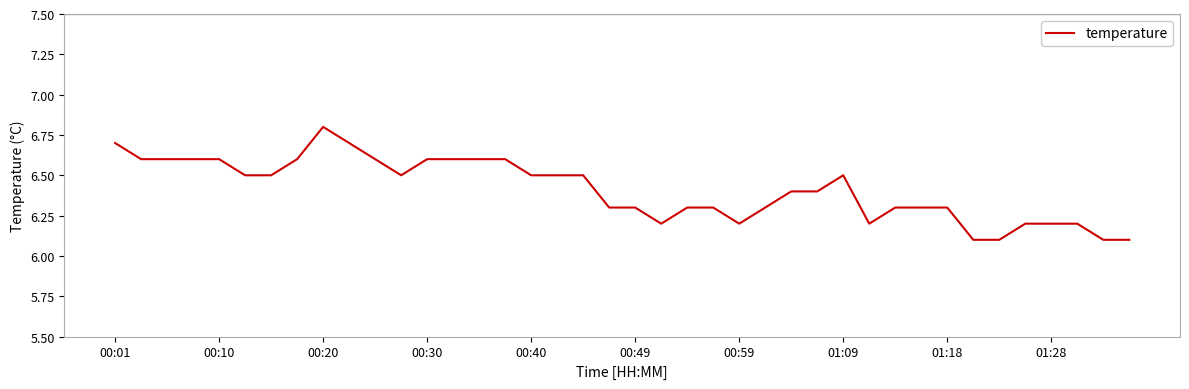

What is the difference between the second highest and minimum values?

0.6